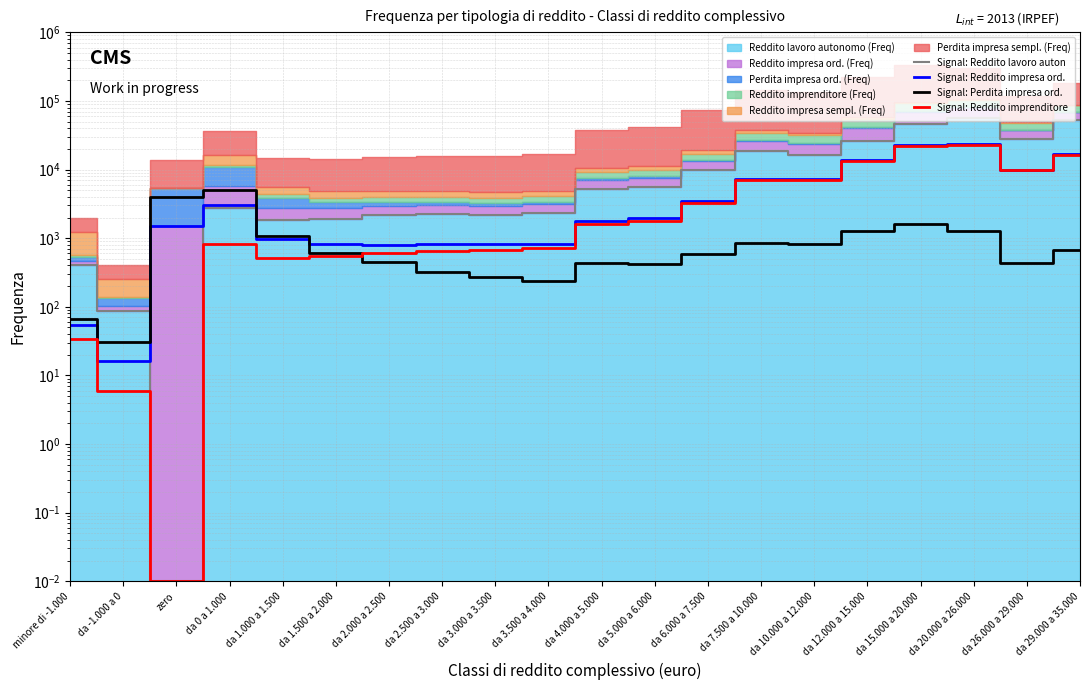

How many values in the Signal: Perdita impresa ord. series are below 600?

10